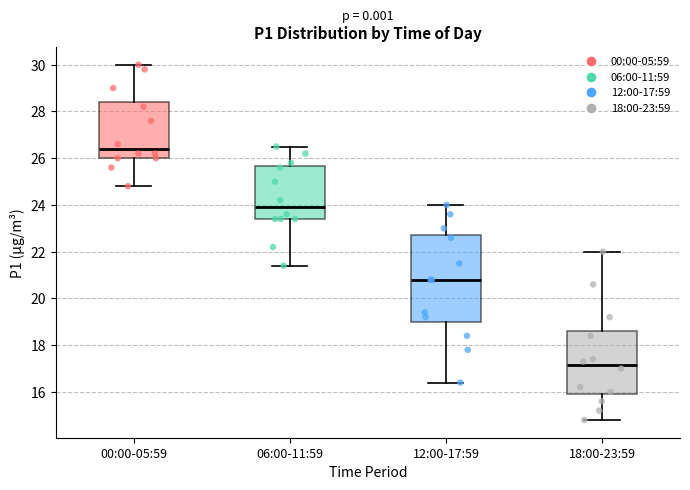

Which box has the lowest median line?

18:00-23:59